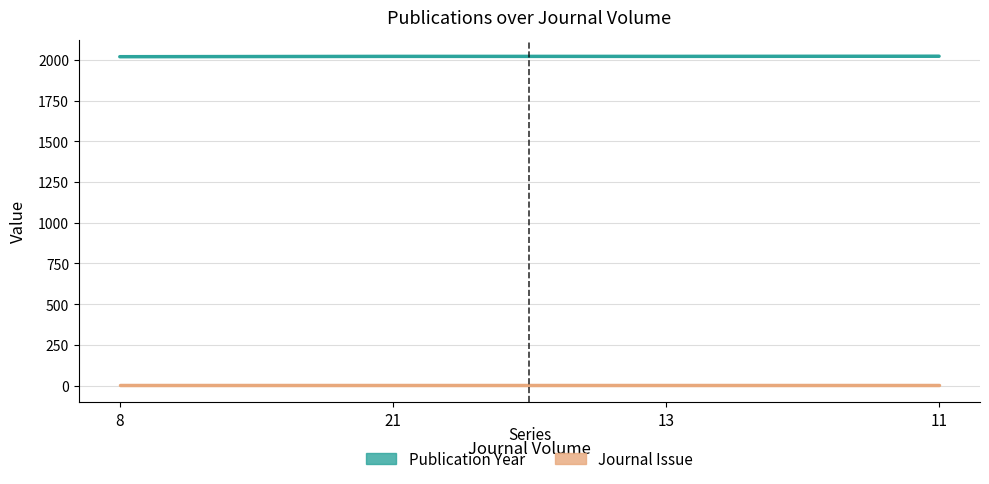

What is the average value?

2021